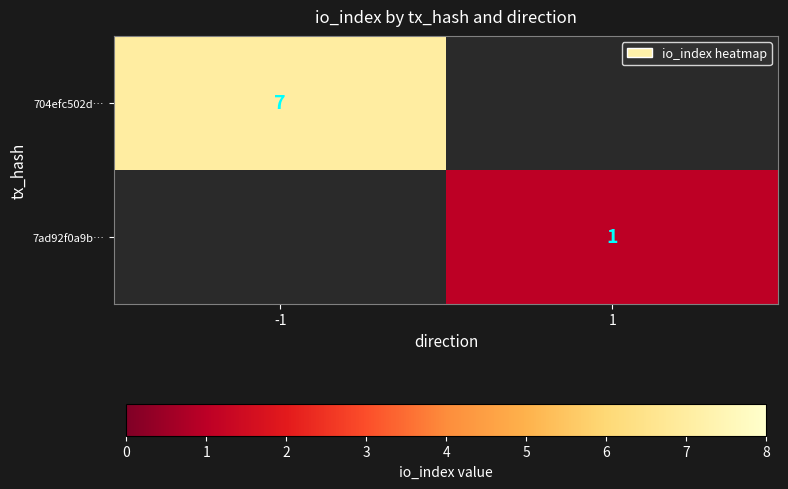

Is the value of 704efc502d… at -1 greater than the value of 7ad92f0a9b… at 1?

Yes